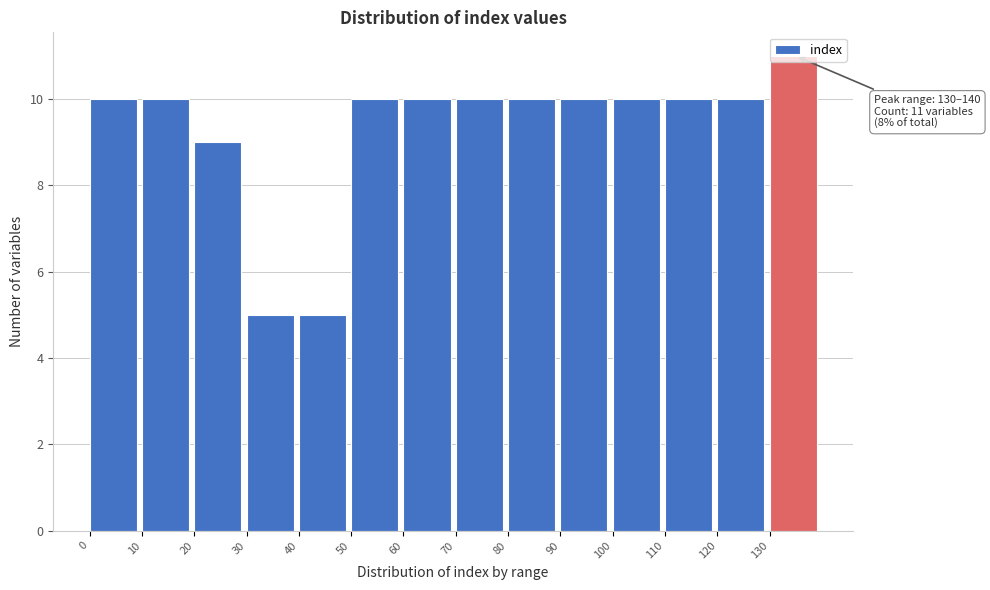

Which range on the x-axis has the tallest bar?

130 to 140